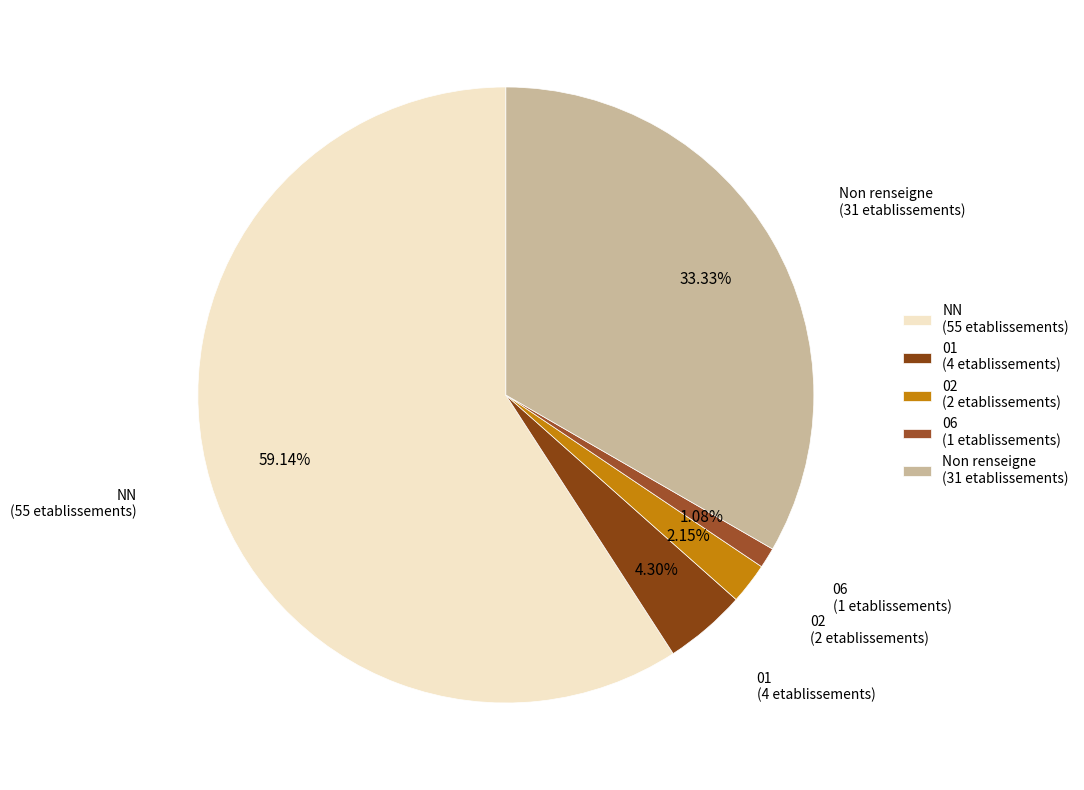

Do 01 (4 etablissements) and Non renseigne (31 etablissements) together represent more than half of the pie?

No